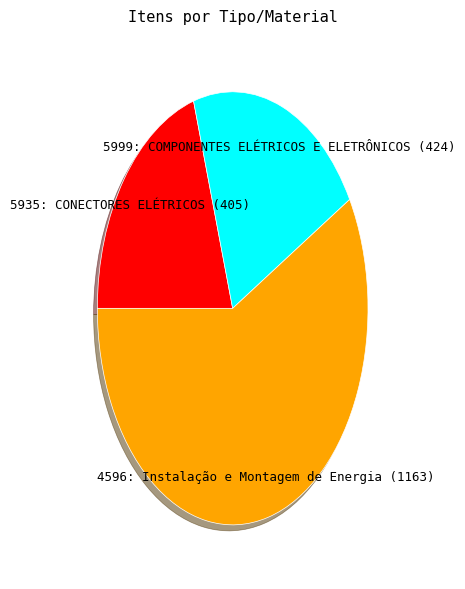

How many slices are in this pie chart?

3